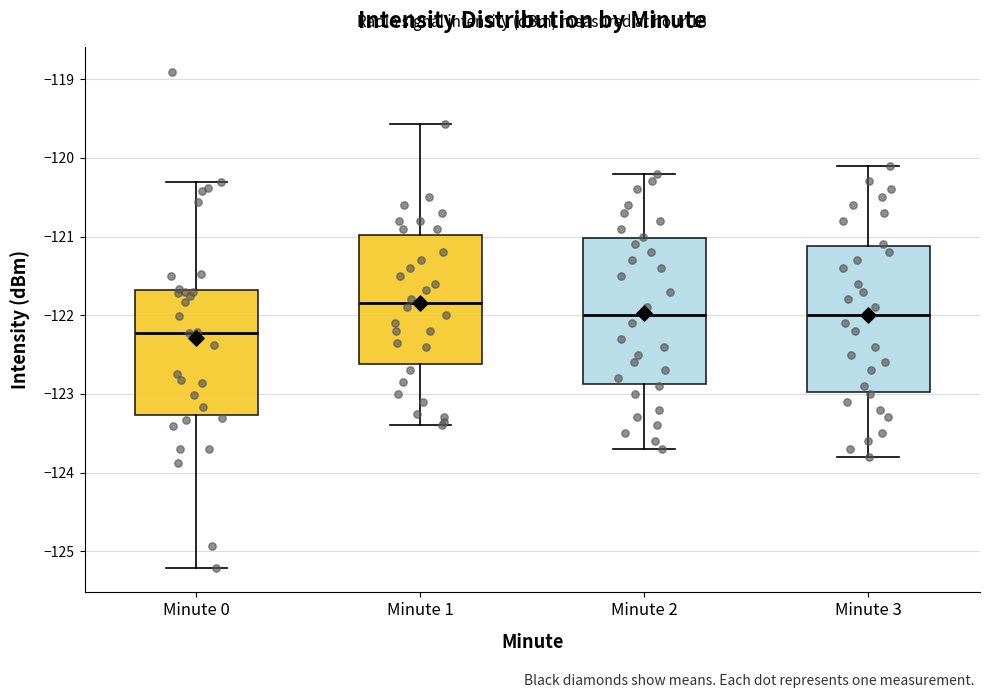

Where does the lower whisker of the box for Minute 2 end on the y-axis? The values are not printed on the chart, so give them approximately, as read against the axis.

-123.7